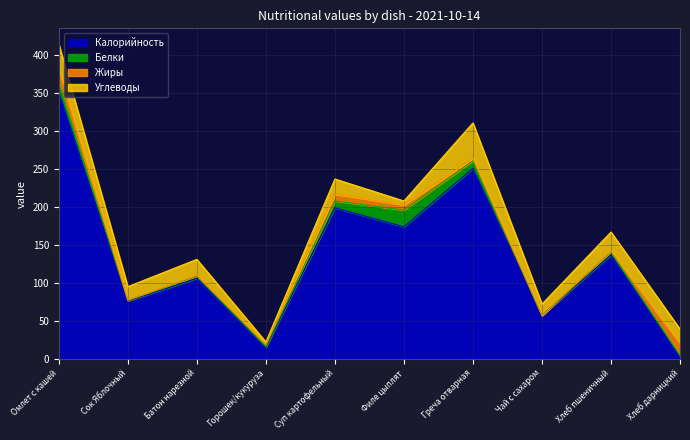

Which series has the largest total across all categories?

Калорийность